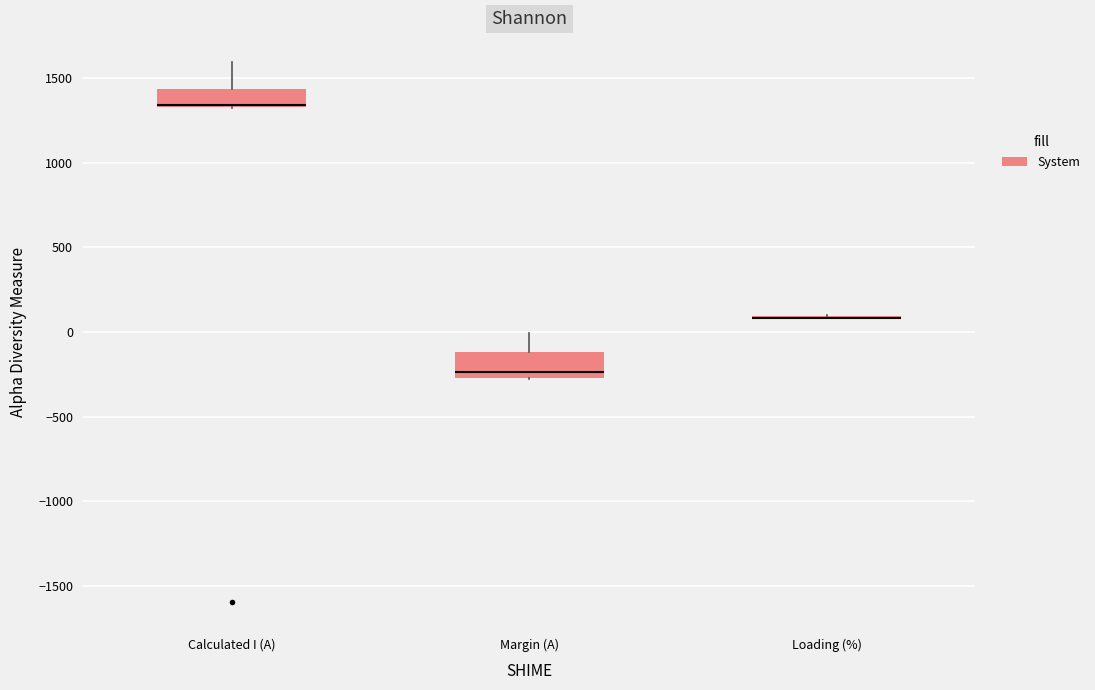

Reading left to right, read every box against the y-axis: the position of its median line, the range the box covers, and the ends of its whiskers. The values are not printed on the chart, so give them approximately, as read against the axis.

Calculated I (A): median 1350 (drawn on the box's lower edge), box 1350 to 1450, whiskers 1300 to 1600
Margin (A): median -250 (just above the box's lower edge), box -250 to -100, whiskers -300 to 0
Loading (%): box collapsed to a line at 100, whiskers 100 to 100